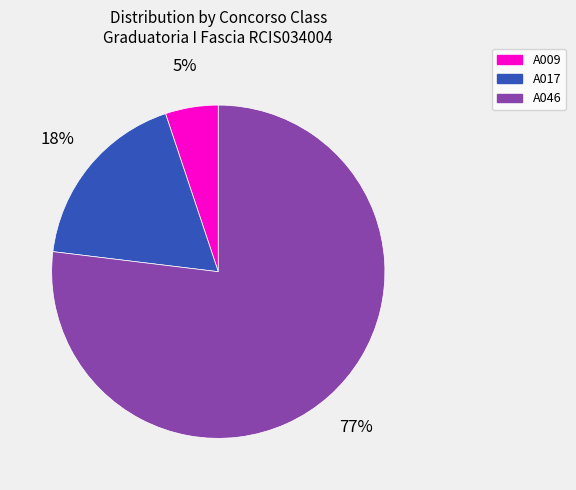

What percentage is the A017 slice, to the nearest percent?

18%